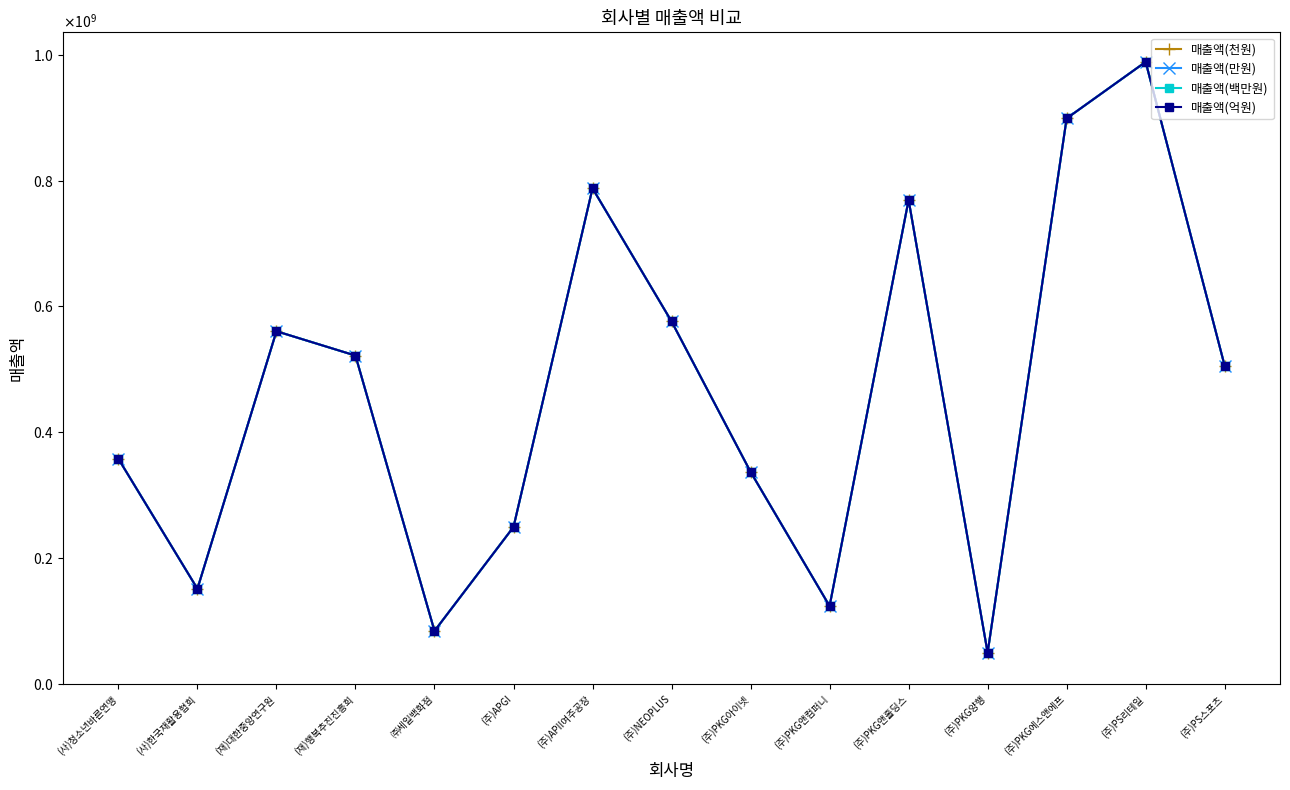

What is the difference between the 매출액(천원) values at (주)PS리테일 and (주)PKG앤홀딩스?

219550080